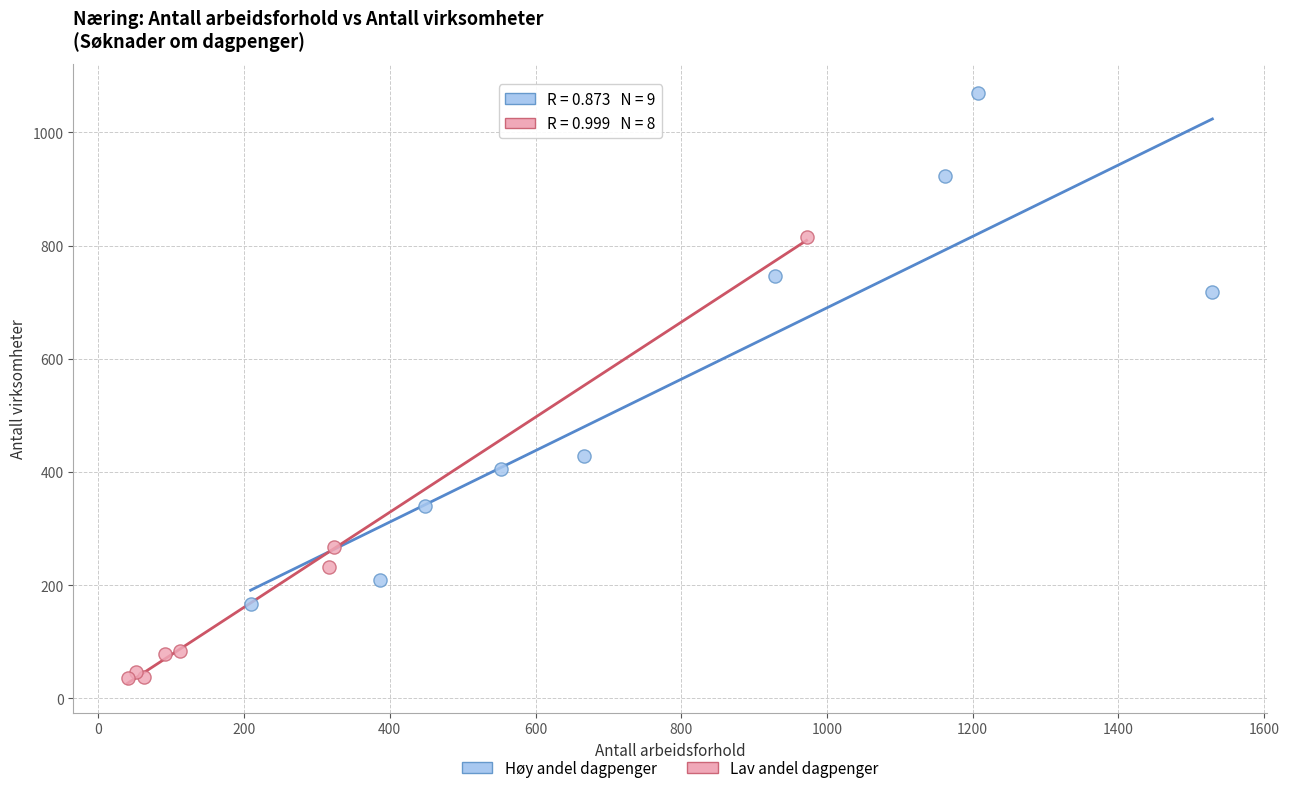

Which series reaches the minimum Y coordinate?

Lav andel dagpenger